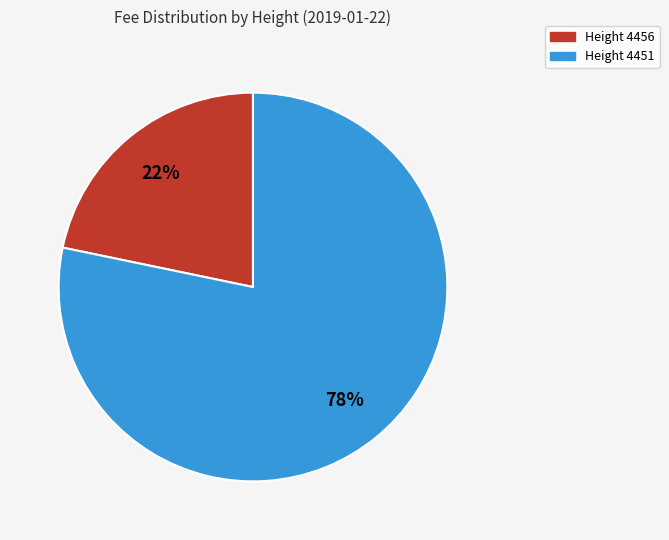

How many slices are in this pie chart?

2